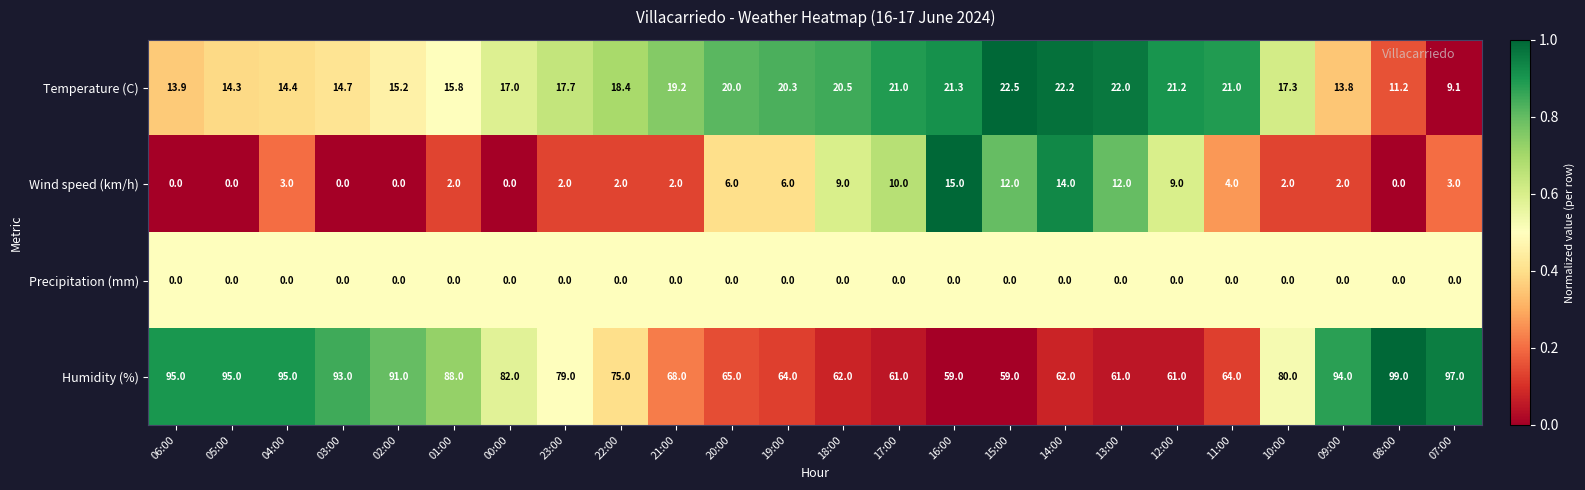

List the series in order of their peak value, highest first.

Humidity (%), Temperature (C), Wind speed (km/h), Precipitation (mm)